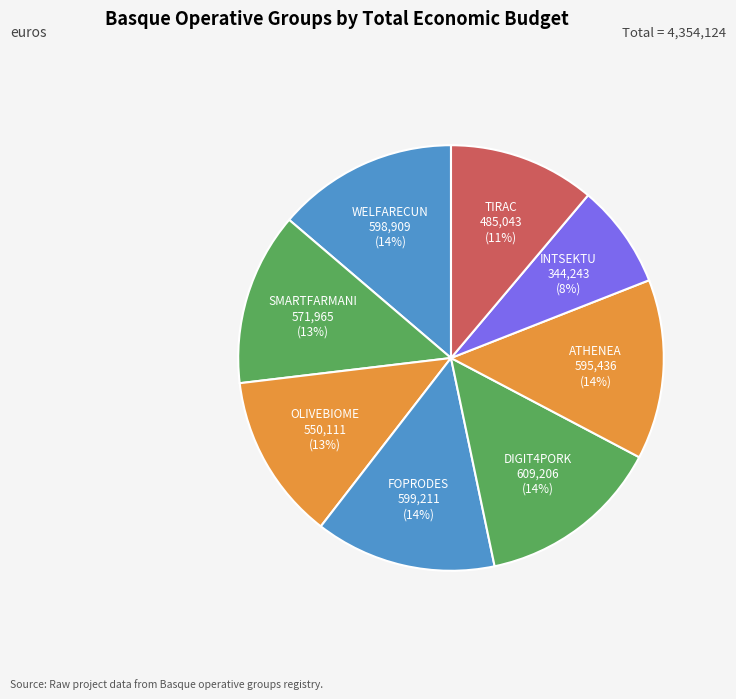

What is the ratio of the value at WELFARECUN to the value at ATHENEA?

1.0